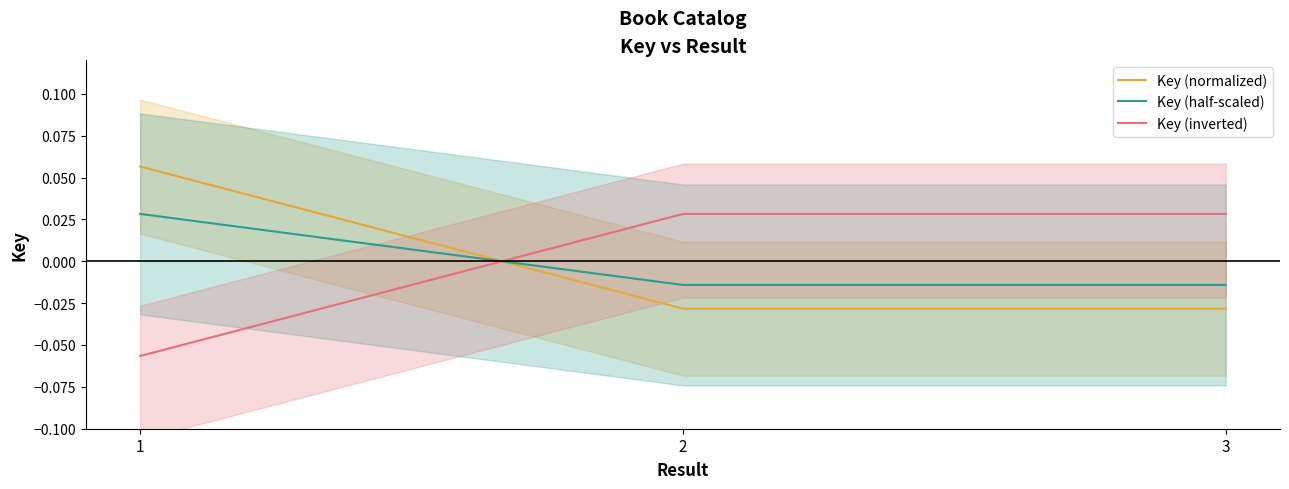

At which category does the chart reach its peak across all series?

1